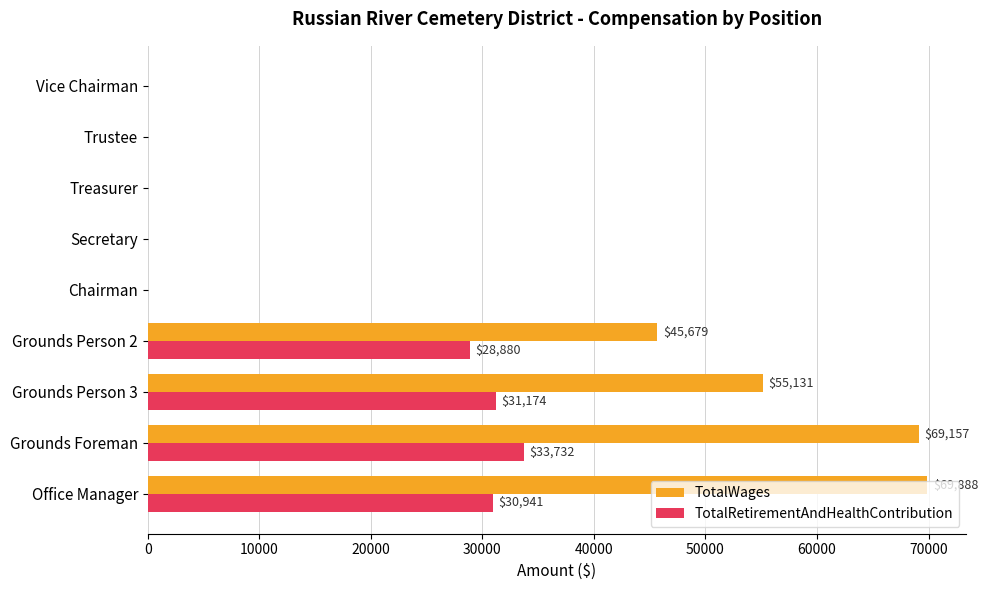

Is the value of TotalWages at Grounds Person 2 greater than the value of TotalRetirementAndHealthContribution at Trustee?

Yes